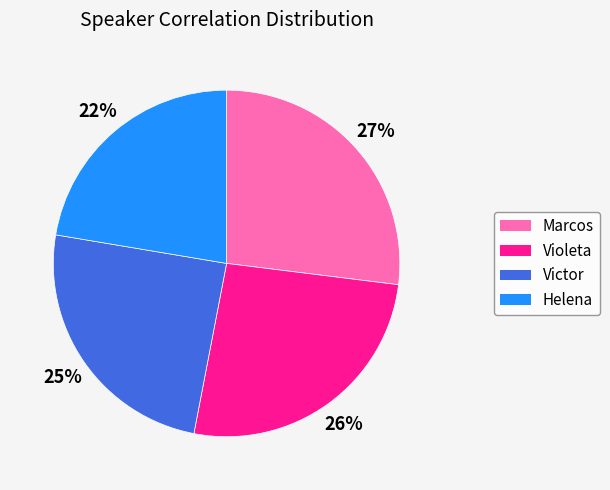

Is it true that Marcos is 27% of the pie?

True